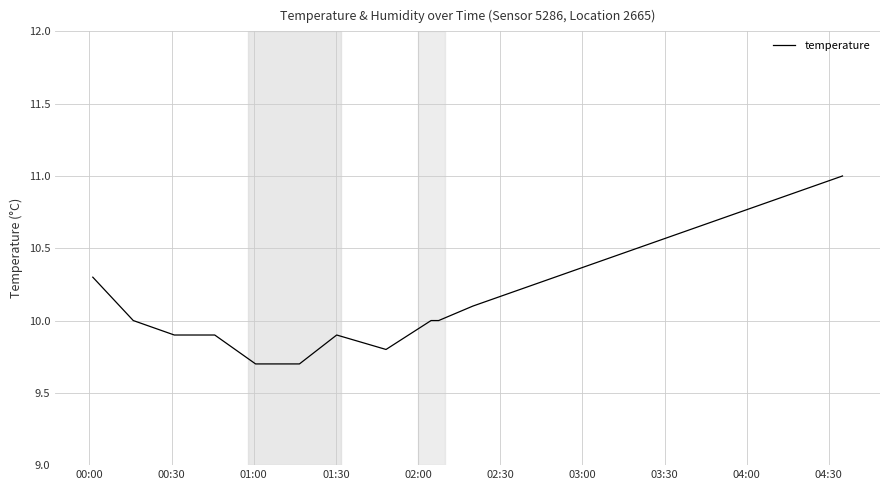

Does the chart display data point markers on the line(s)?

No